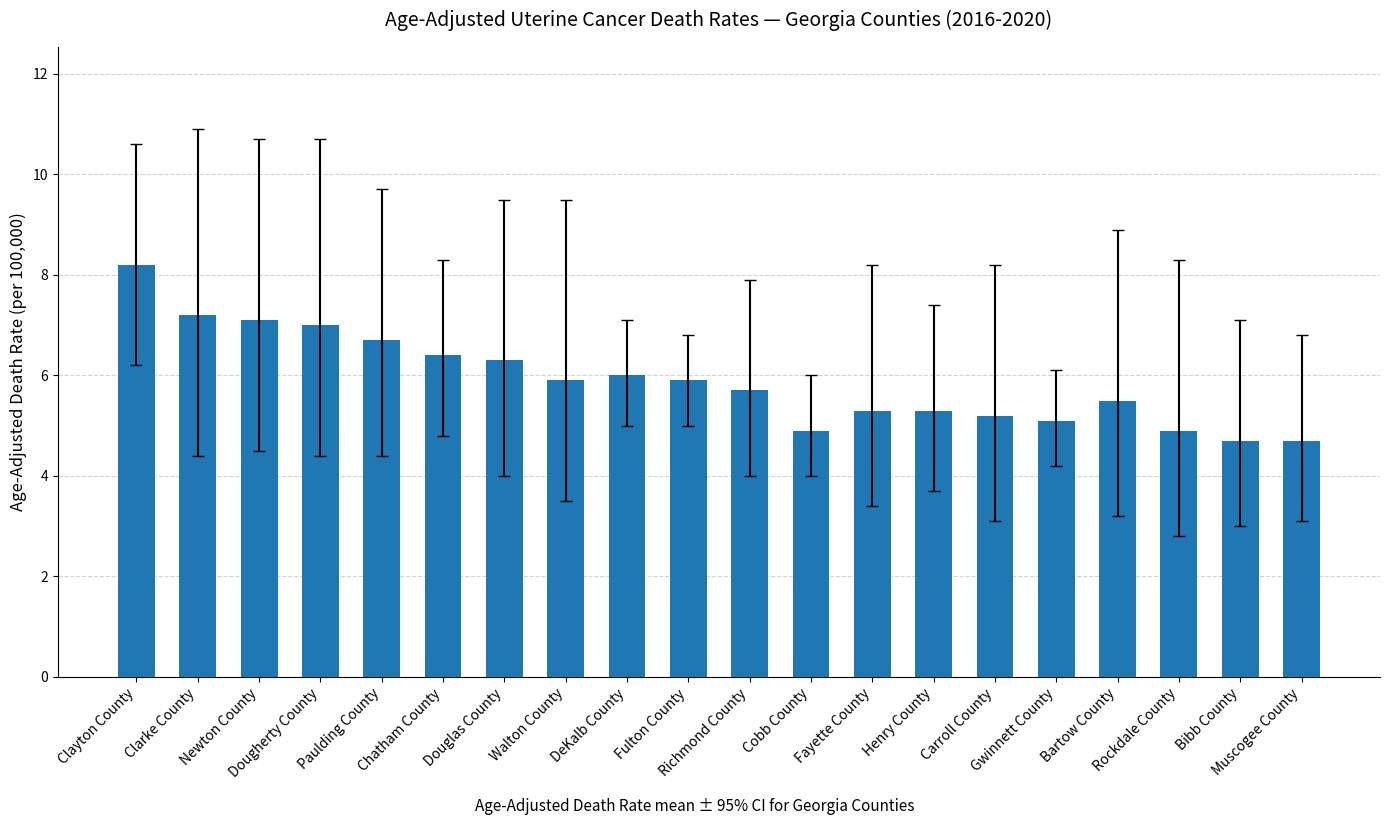

What is the greatest value displayed?

8.2